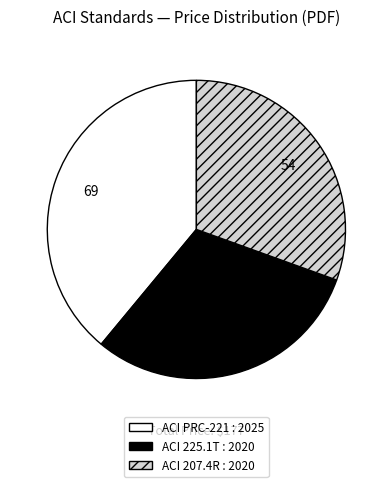

Does any single category account for the majority?

No